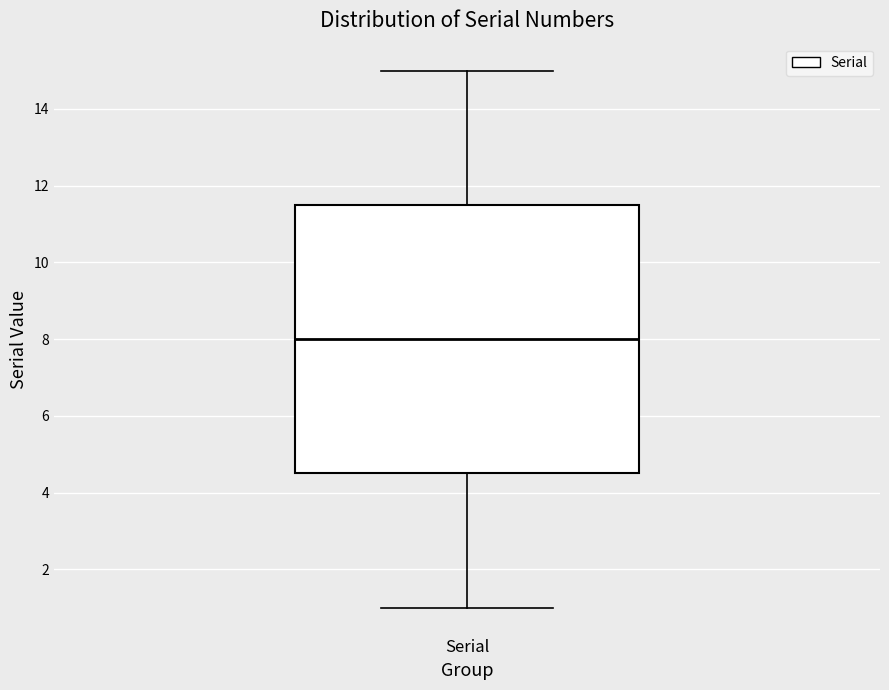

Transcribe this box plot: give where the median line is, the range the box spans, and where the two whiskers end, as read against the y-axis. The values are not printed on the chart, so give them approximately, as read against the axis.

median 8.0, box 4.6 to 11.6, whiskers 1.0 to 15.0